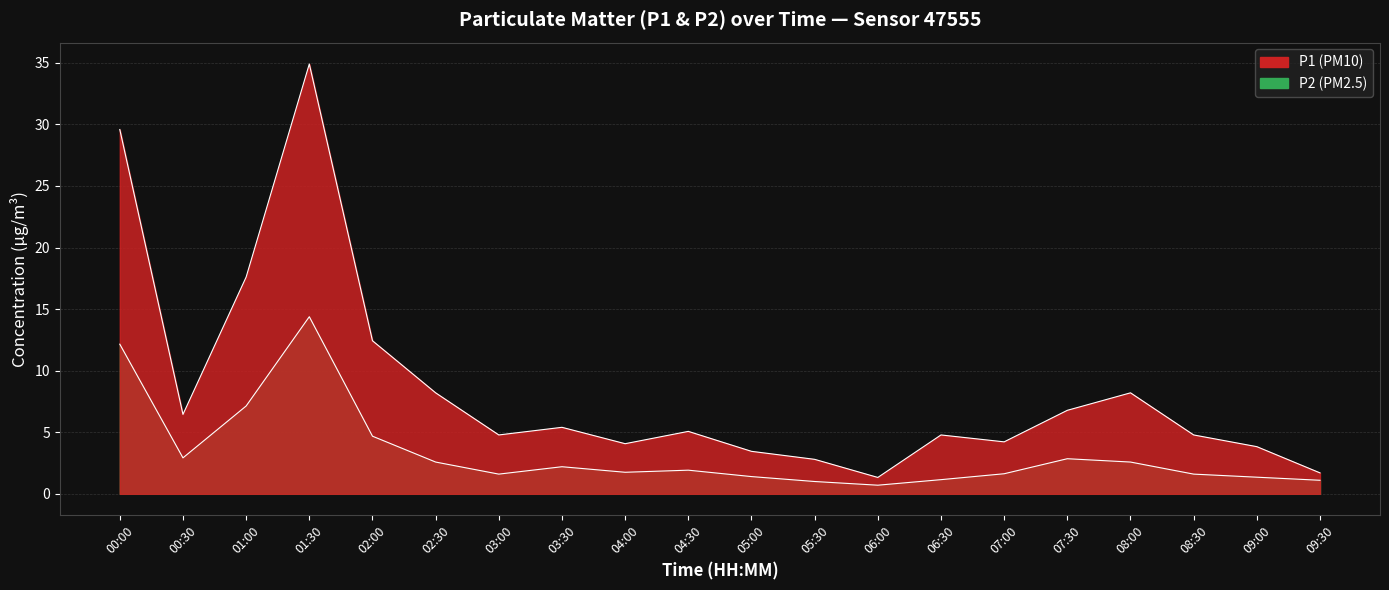

Which series has the largest range (max minus min)?

P1